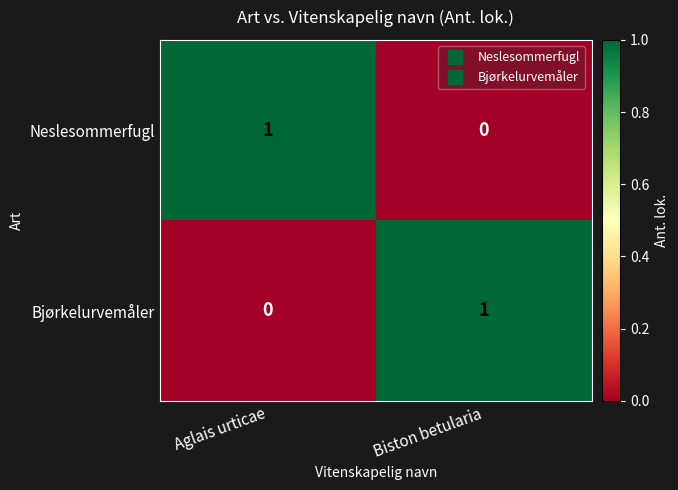

How many values in Neslesommerfugl are above zero?

1